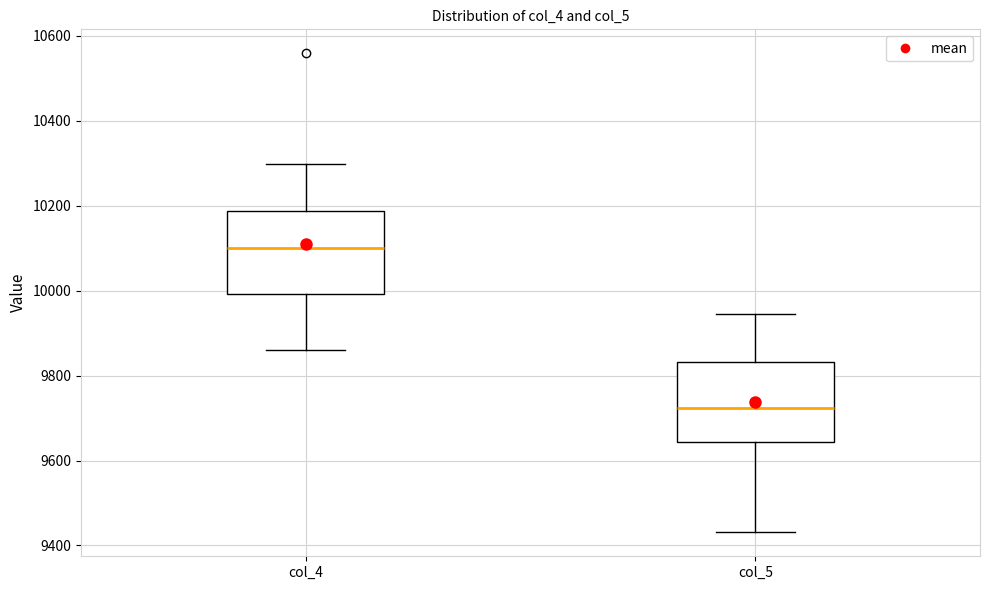

Reading left to right, read every box against the y-axis: the position of its median line, the range the box covers, and the ends of its whiskers. The values are not printed on the chart, so give them approximately, as read against the axis.

col_4: median 10100, box 10000 to 10180, whiskers 9860 to 10300
col_5: median 9720, box 9640 to 9840, whiskers 9440 to 9940